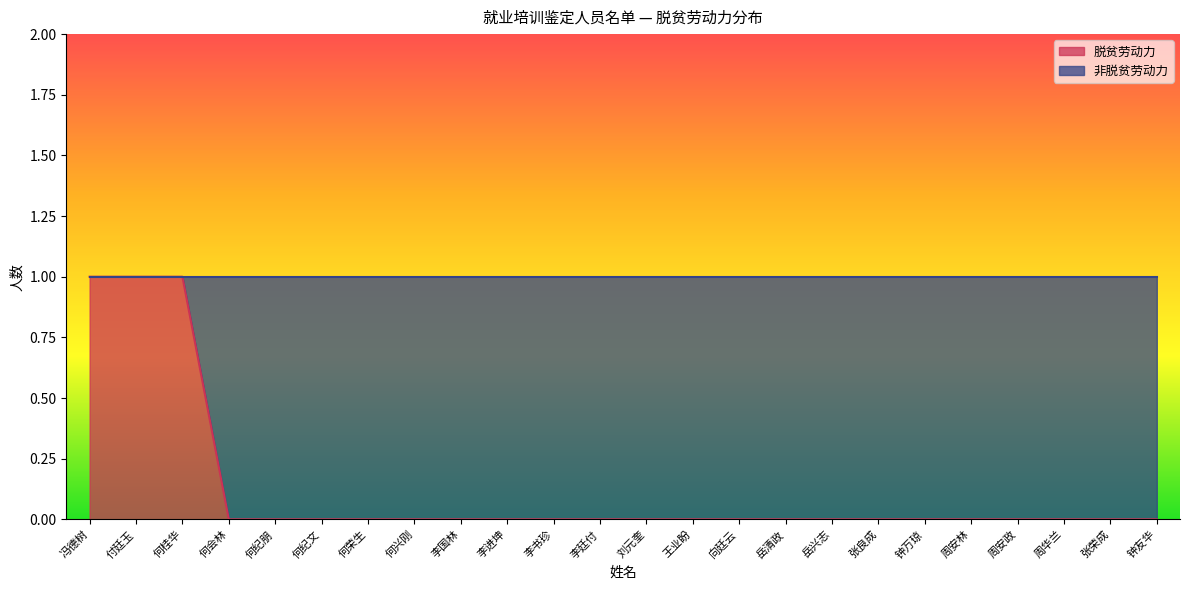

What position from the right is 张荣成?

2